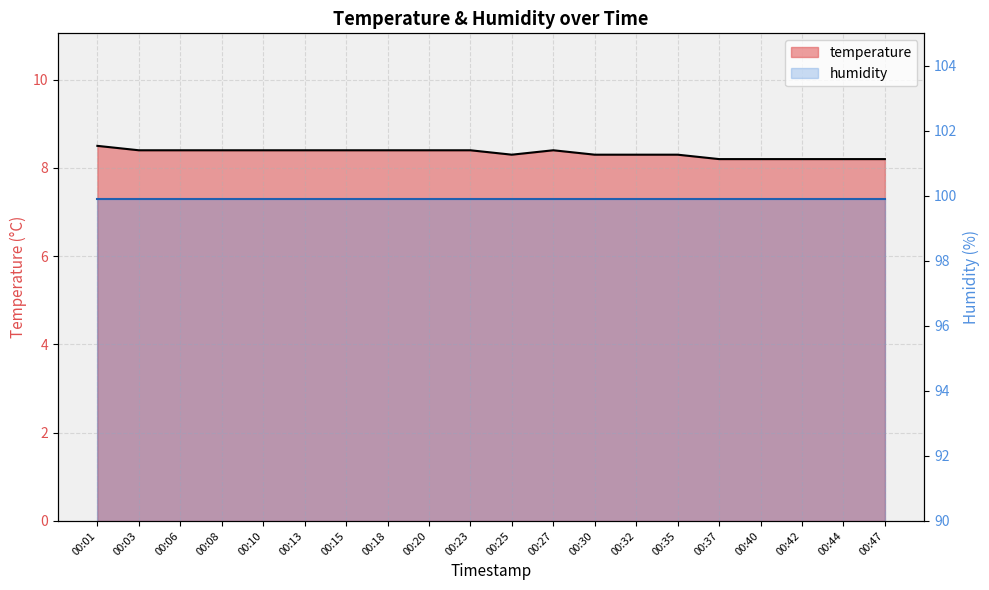

How many values are between 8 and 9?

20